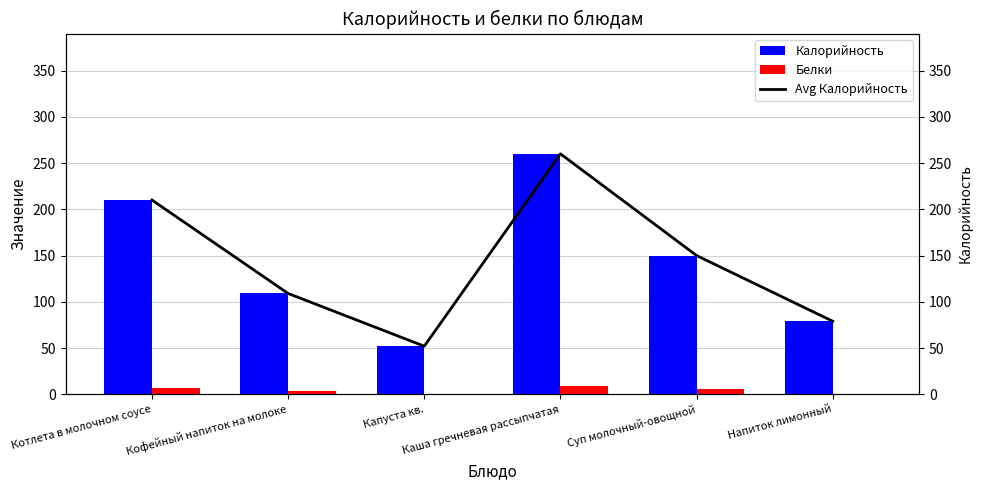

What is the value of the Калорийность bar at the 2nd from the left?

109.0